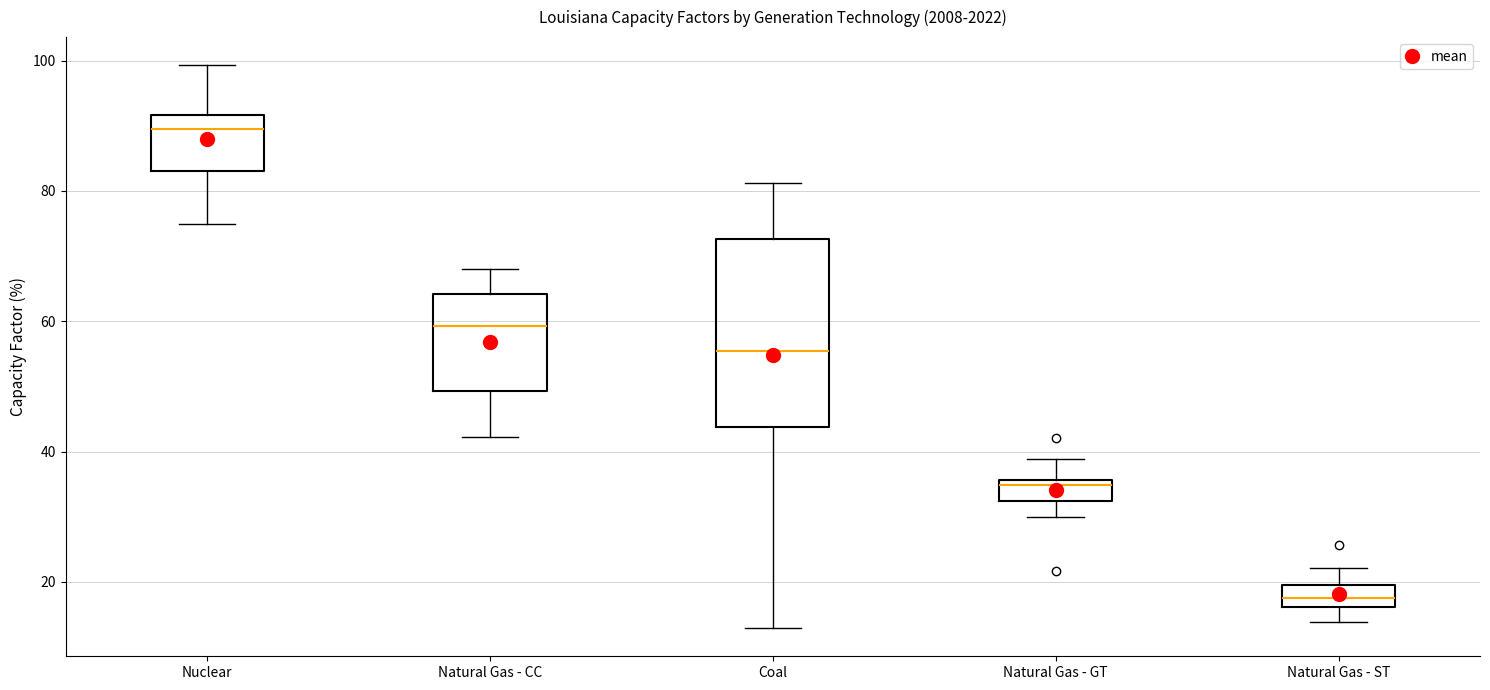

Which box has the highest median line?

Nuclear